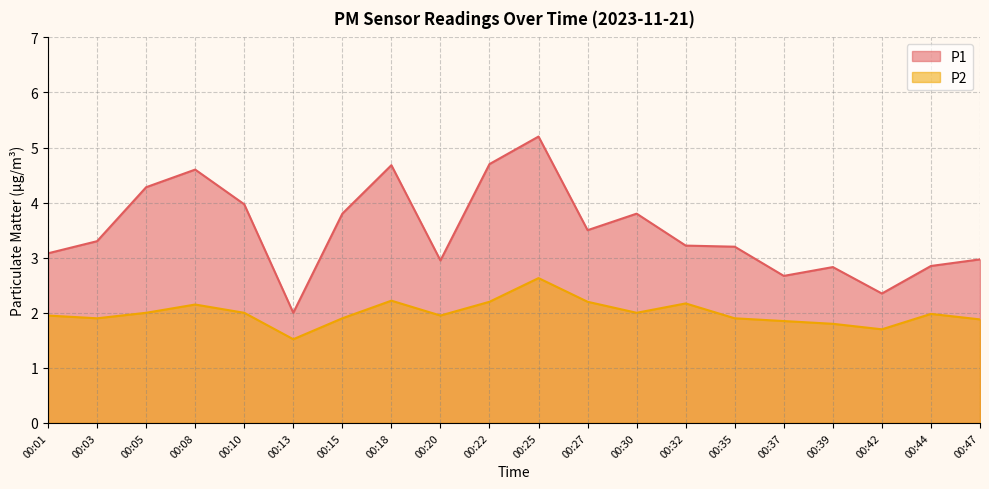

Is it true that P1 equals 4.7 at 00:22?

True